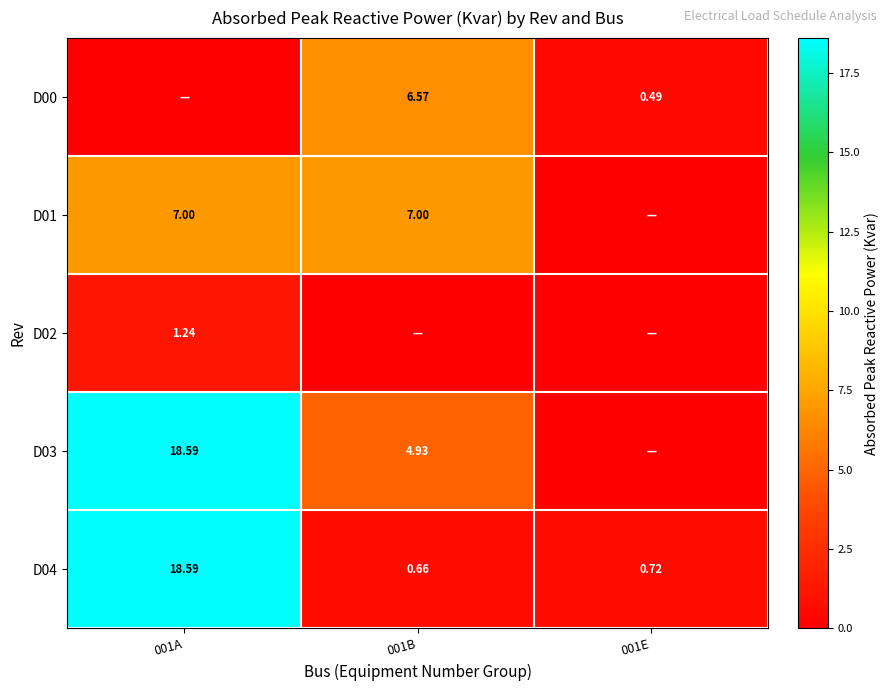

What is the difference between the maximum and minimum values in the D02 series?

1.2